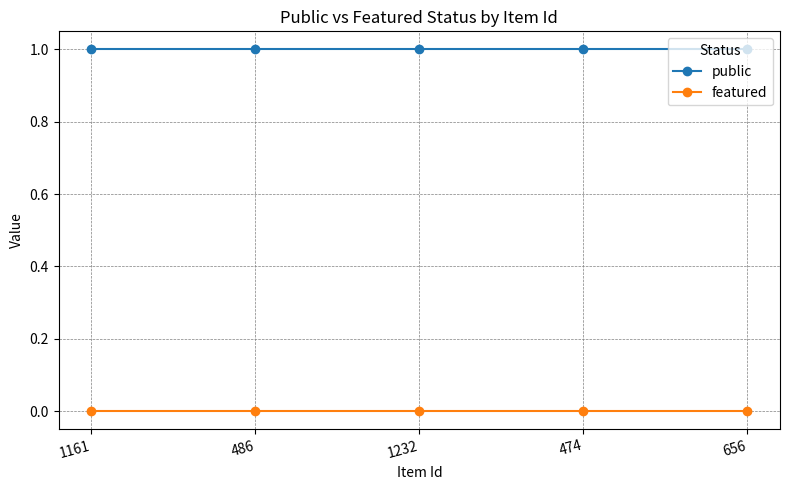

What are all the series names shown in the legend?

public, featured